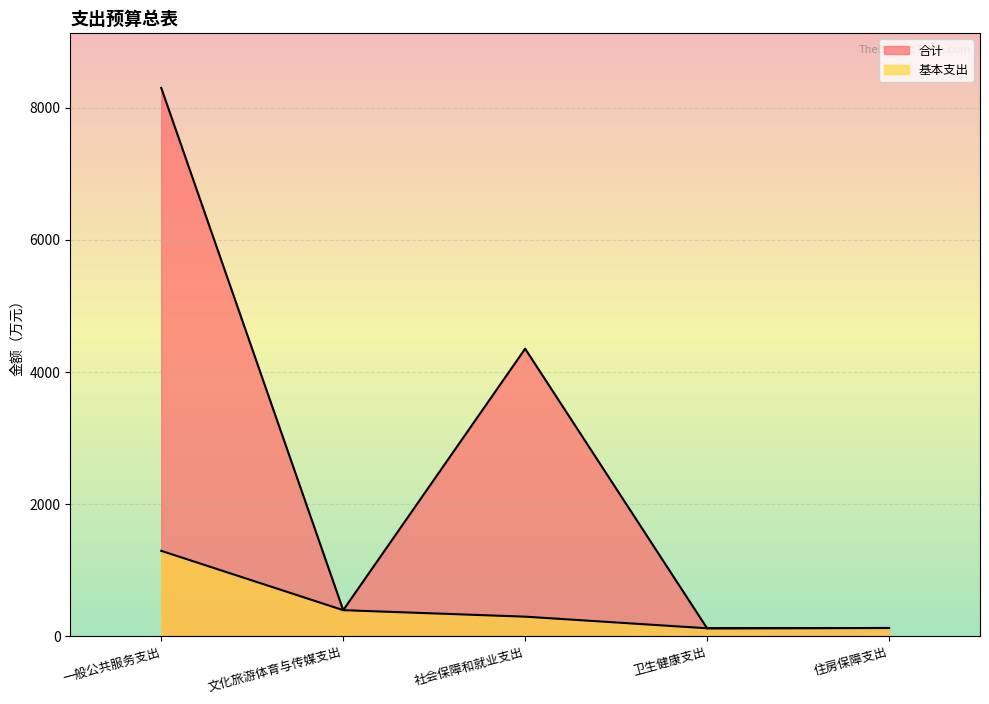

True or false: 合计 and 基本支出 intersect in this chart.

False